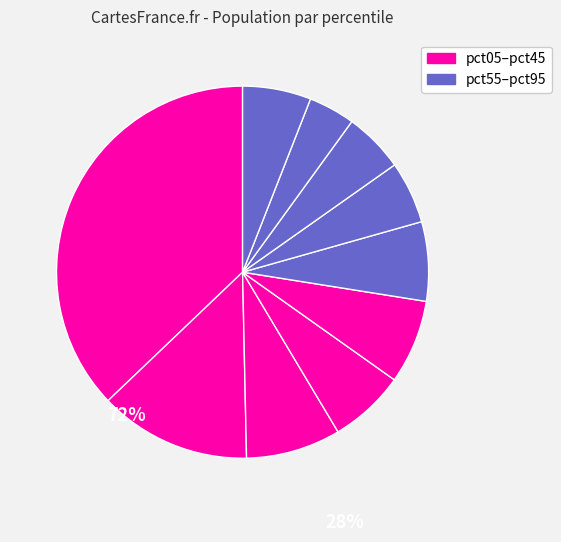

Is there any slice that represents more than half of the pie?

No